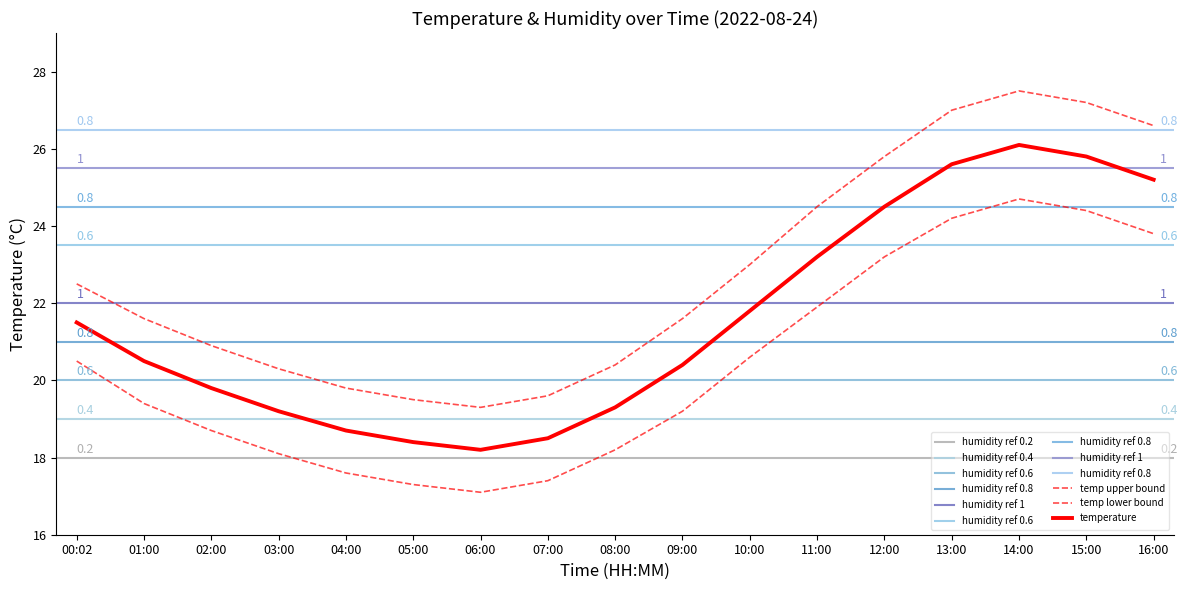

What is the difference between the temp_lower values at 07:00 and 06:00?

0.3